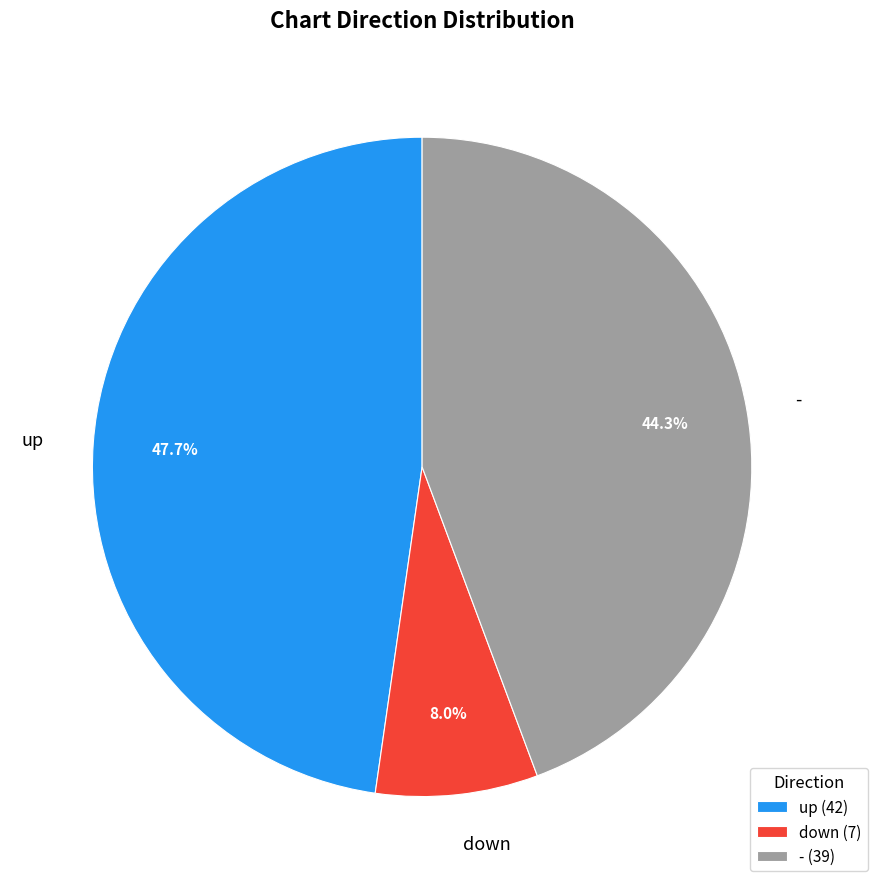

Which slice is the largest?

up